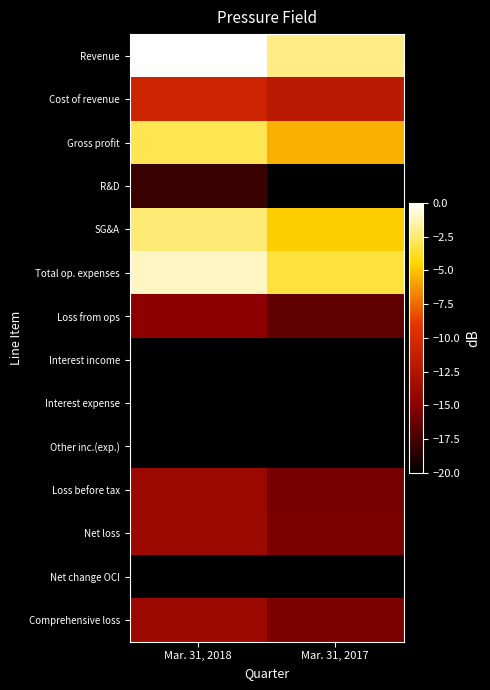

Which category has the lowest value across all series?

Mar. 31, 2018